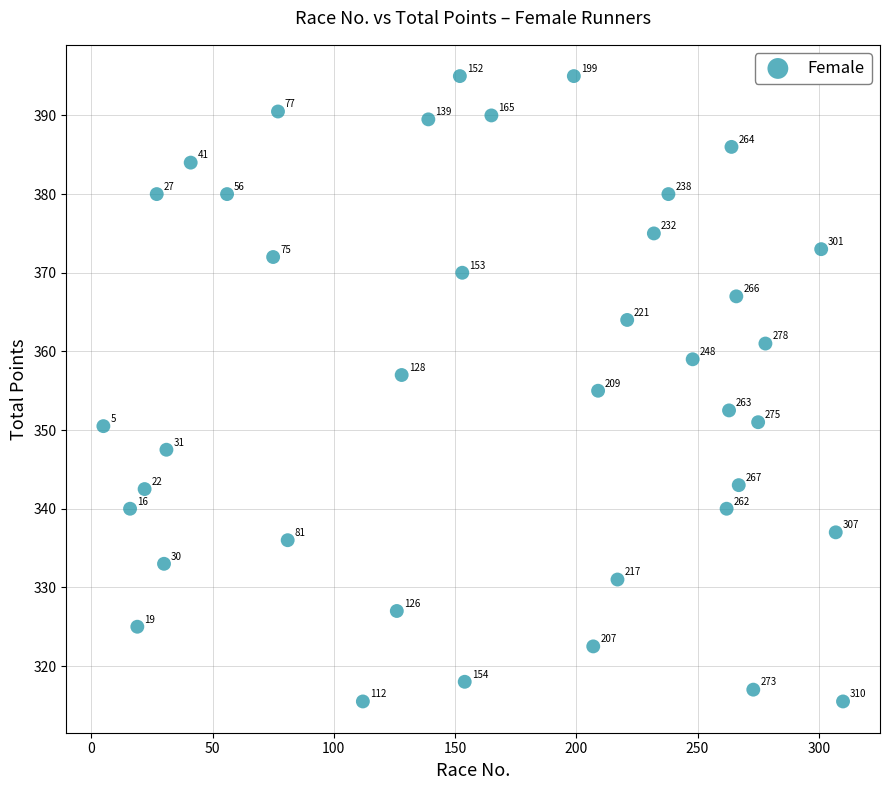

What is the range of X values (max minus min)?

305.0